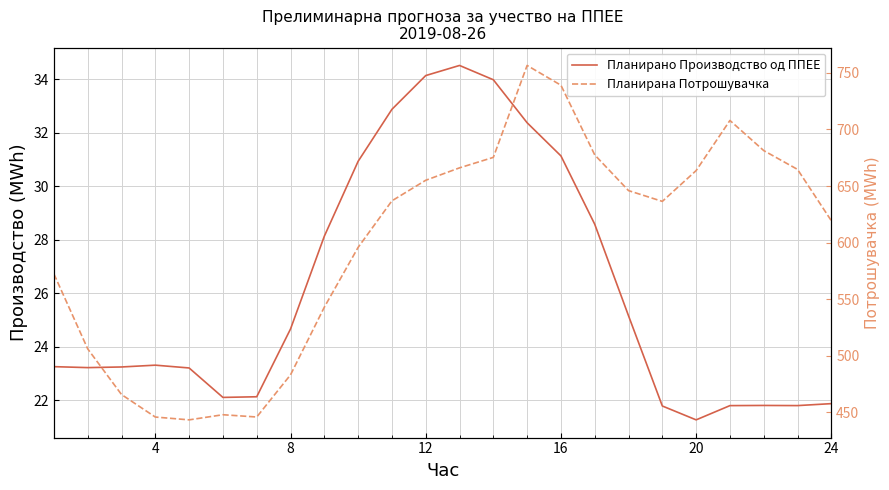

Is the value of Планирано Производство од ППЕЕ at 18 greater than the value of Планирана Потрошувачка at 8?

No